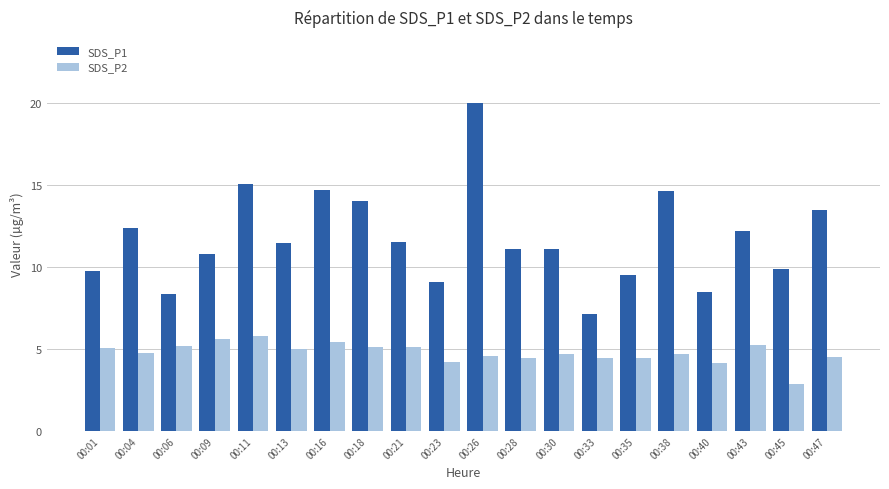

True or false: SDS_P1 has a value of 13.5 at 00:47.

True